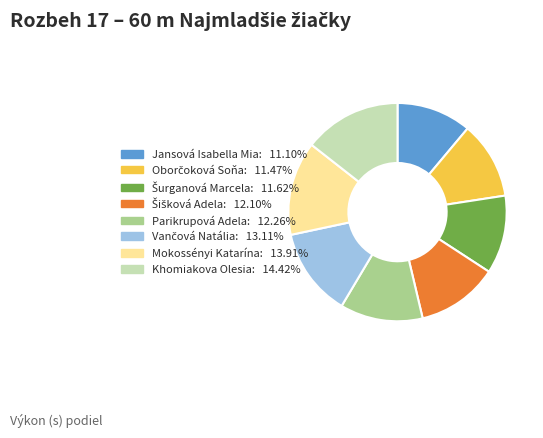

Which category has the biggest portion of the pie?

Khomiakova Olesia